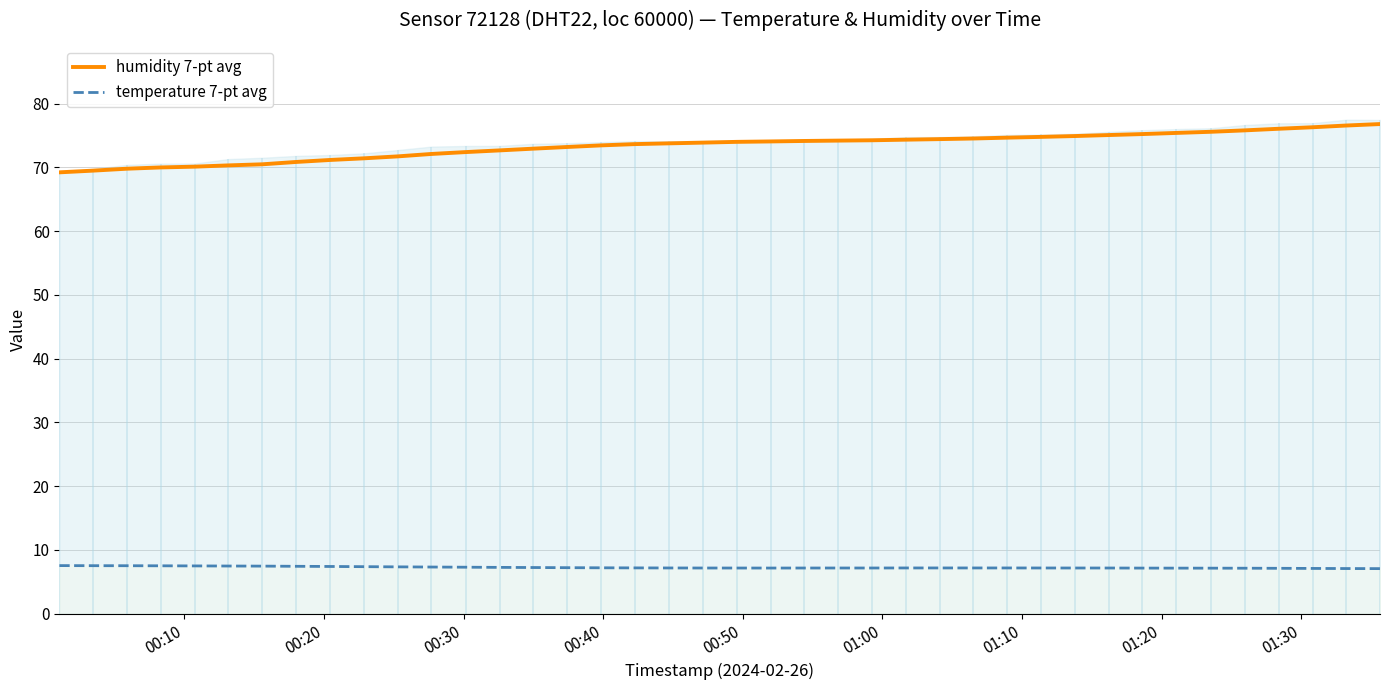

What is the minimum value for humidity 7-pt avg?

69.2